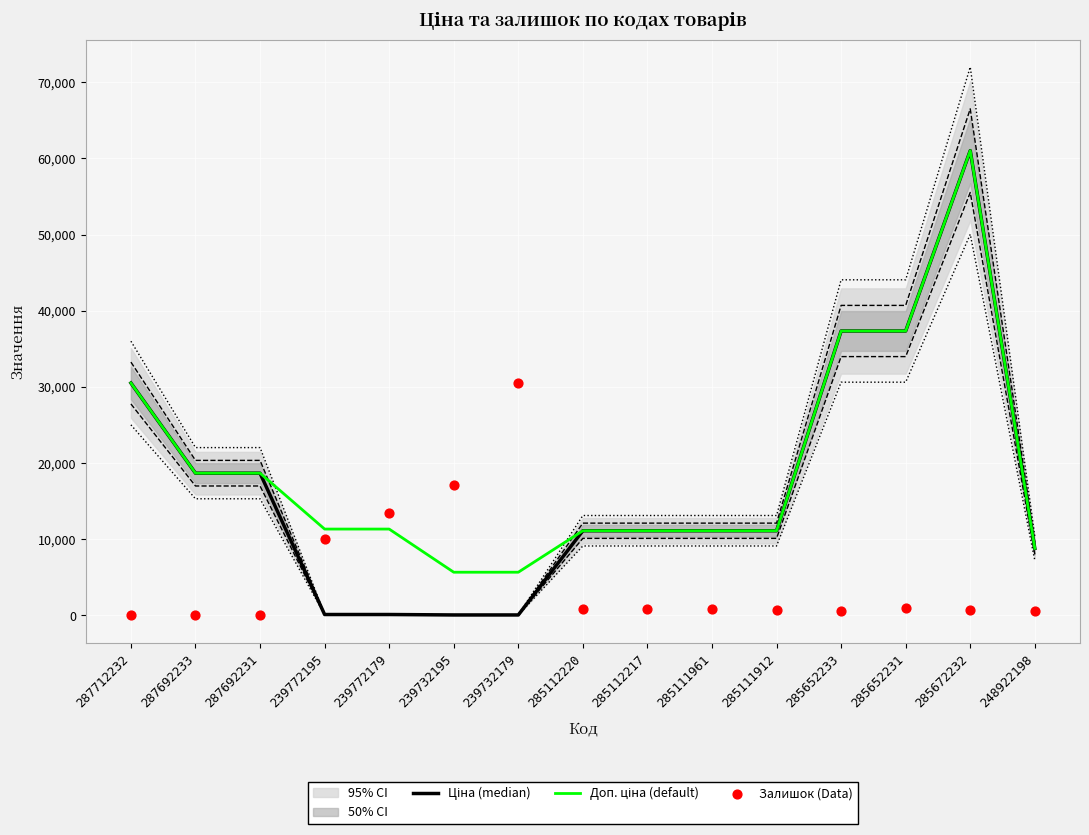

Which series has the widest spread of Y values?

Ціна (median)